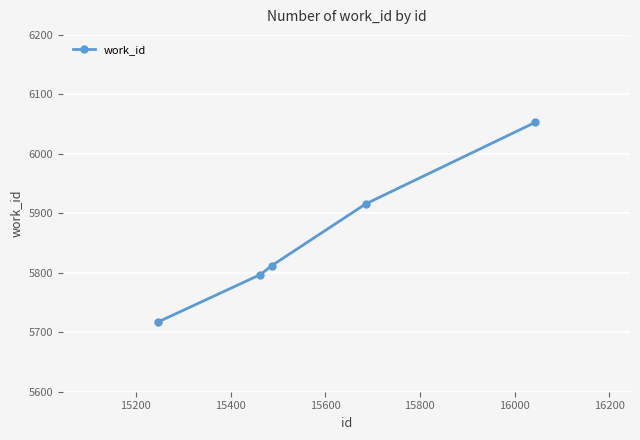

True or false: the data has more than 1 interior local peaks.

False